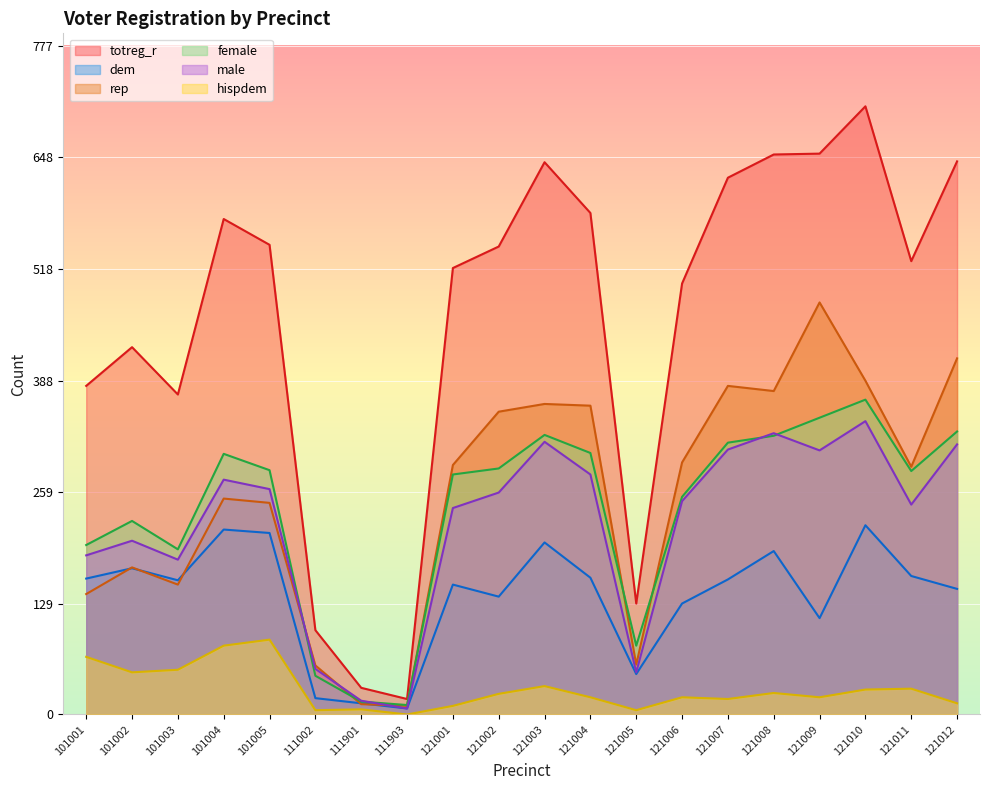

What is the approximate value of hispdem at 121002?

24